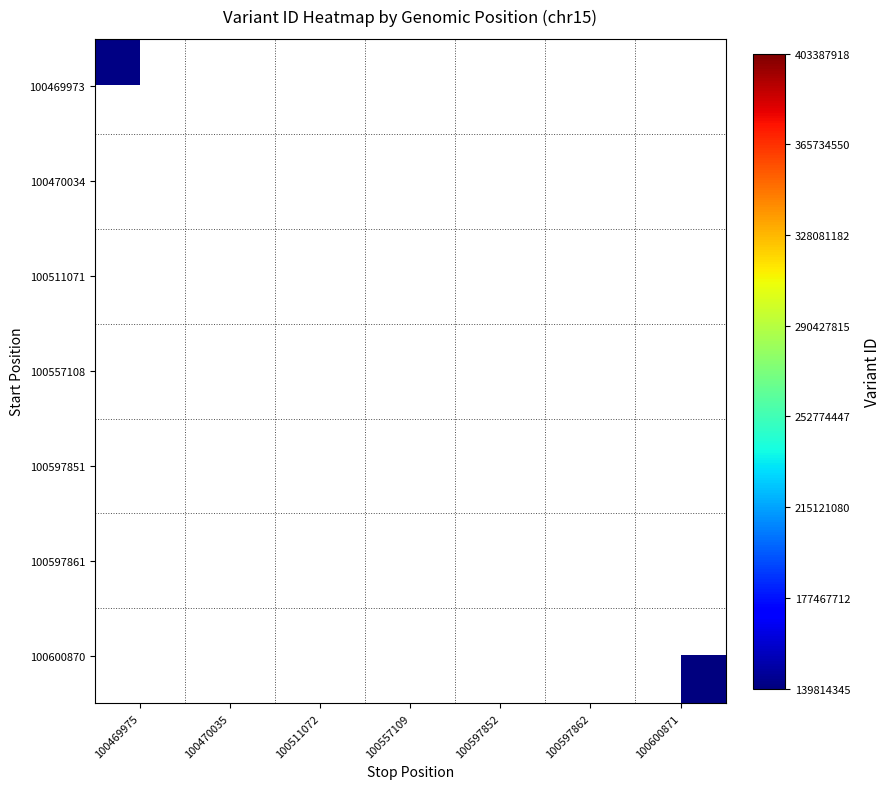

Which label corresponds to the smallest value in the chart?

100557109